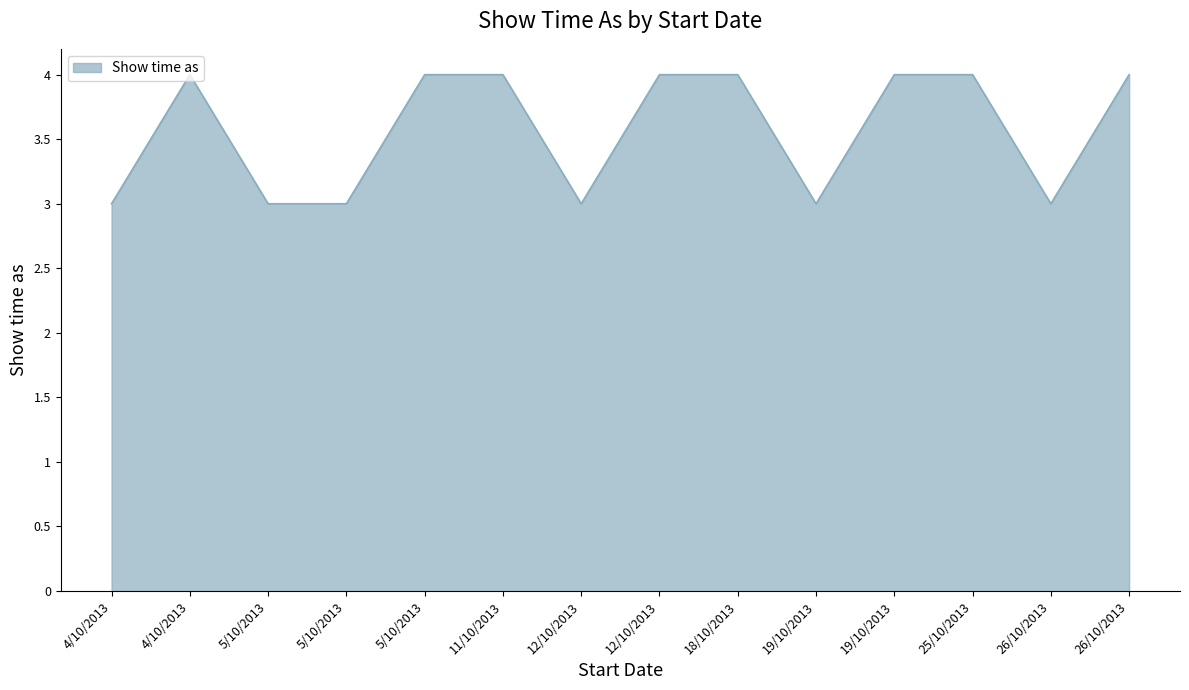

Where is the data nearest to the value 3?

4/10/2013